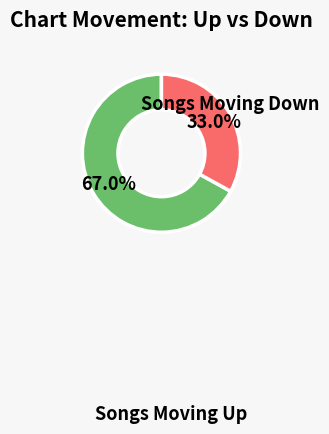

Is there a majority slice in this chart?

Yes